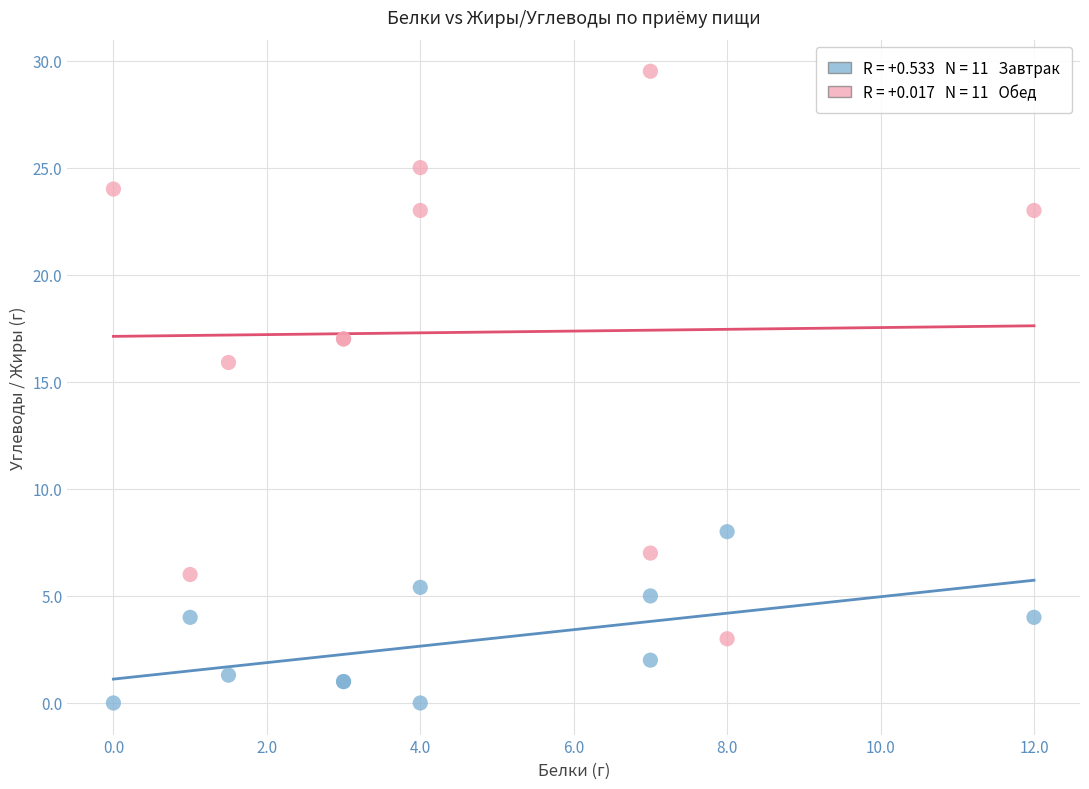

Across all series, what Y value is closest to 14?

15.9